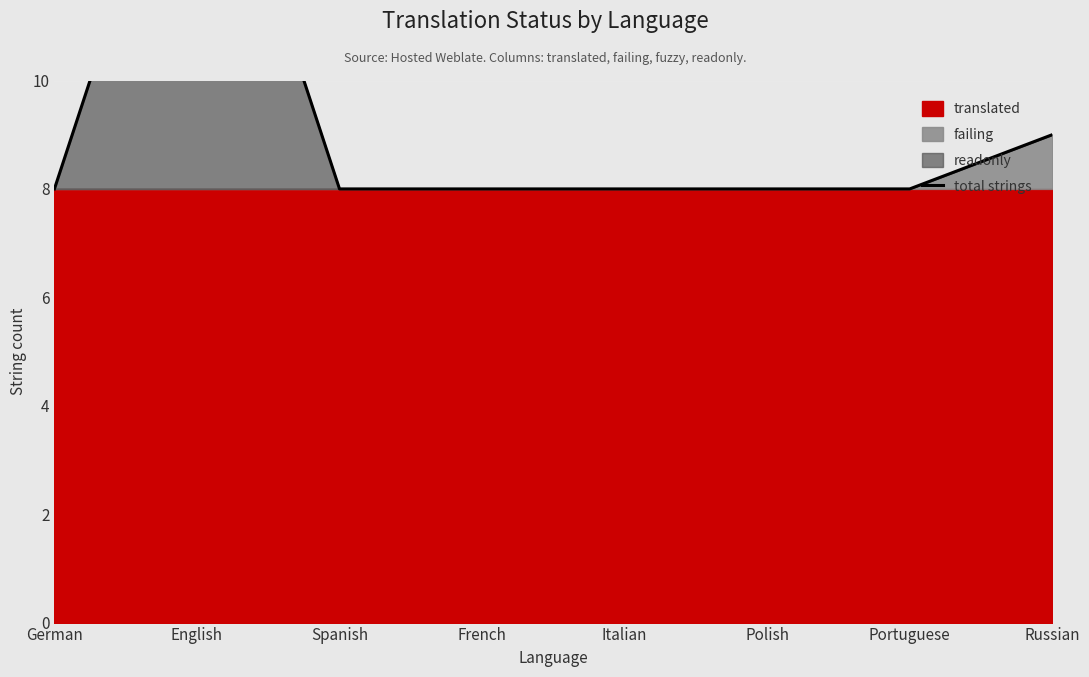

What is the average value?

9